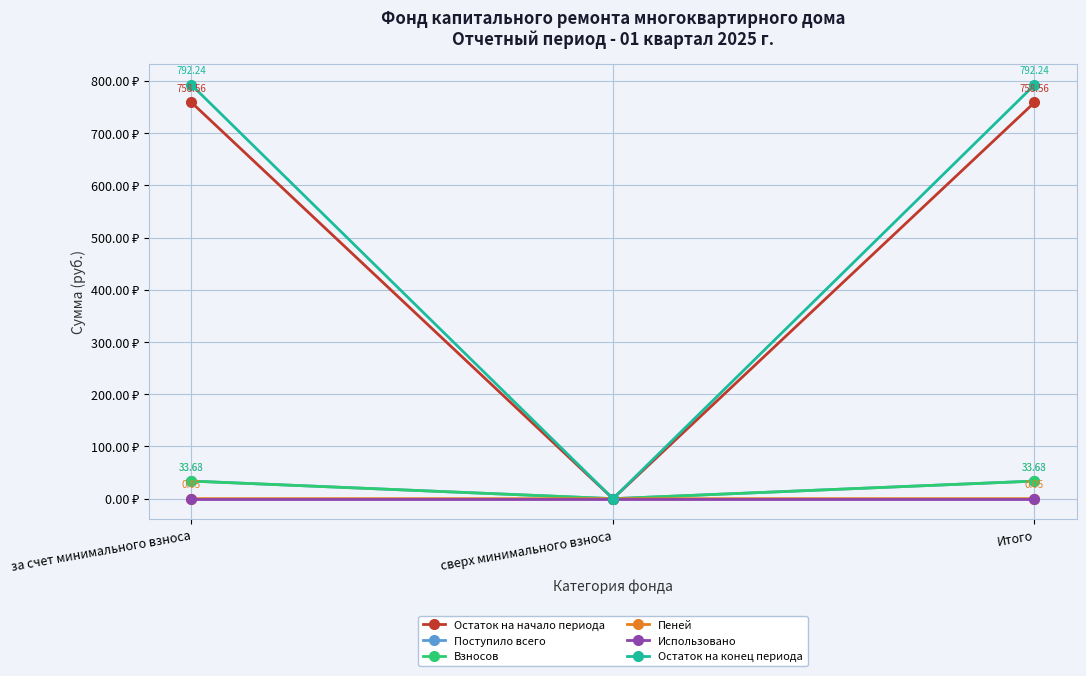

Rank the series at Итого from highest to lowest value.

Остаток на конец периода, Остаток на начало периода, Поступило всего, Взносов, Пеней, Использовано